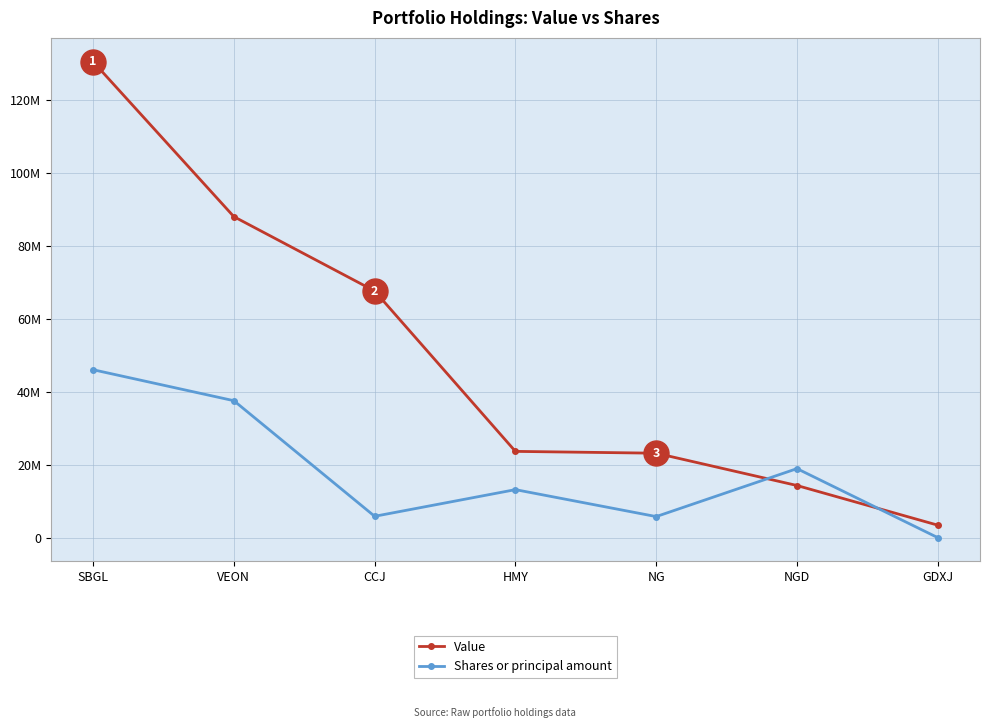

Is it true that Shares or principal amount equals 22098849 at HMY?

False